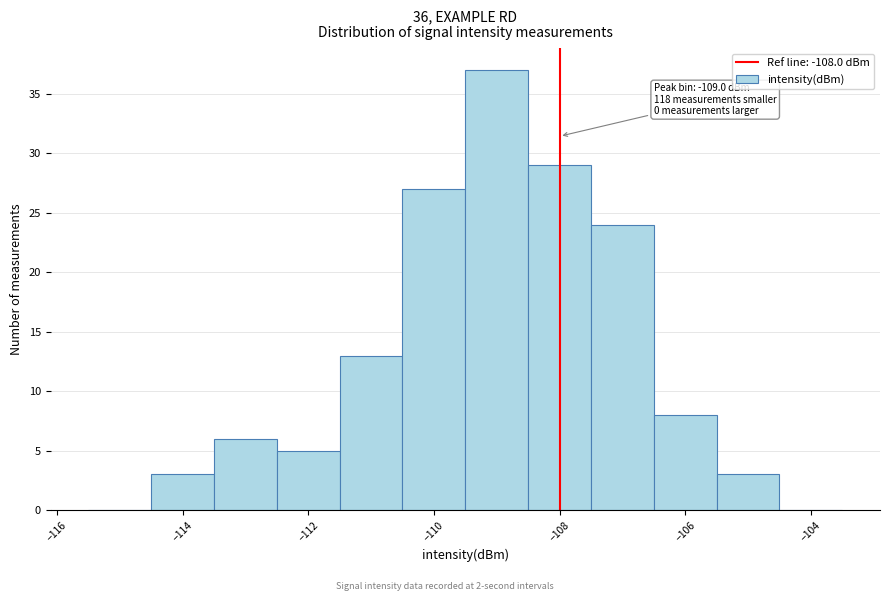

Which range on the x-axis has the tallest bar?

-109.5 to -108.5